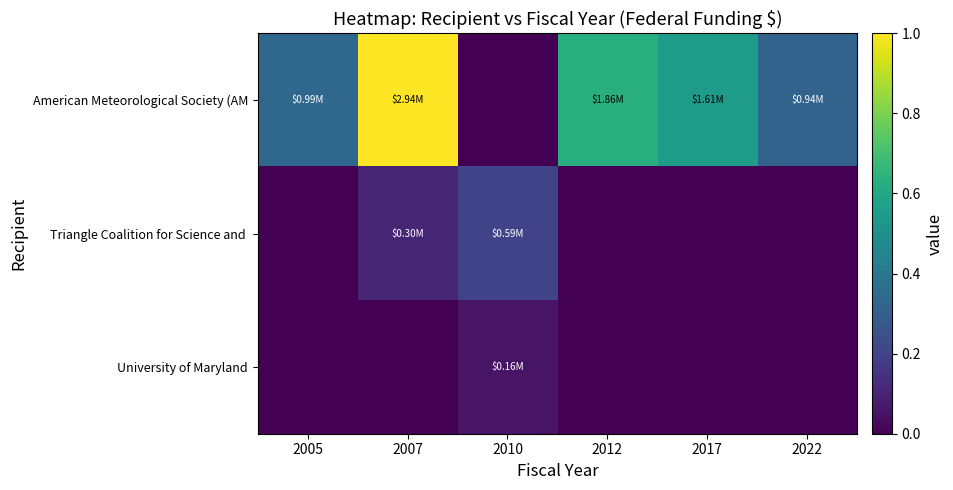

At how many categories does at least one series exceed 0?

6